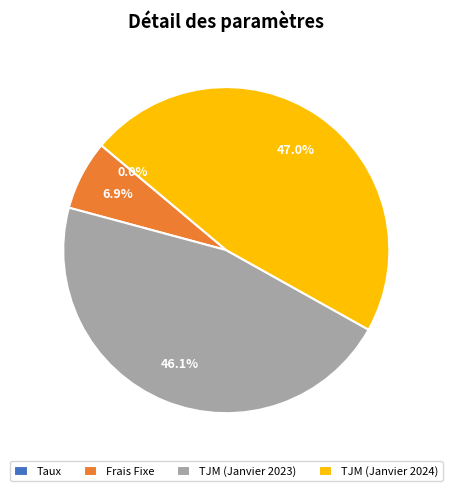

What percentage do Frais Fixe and TJM (Janvier 2023) together represent?

53.0%